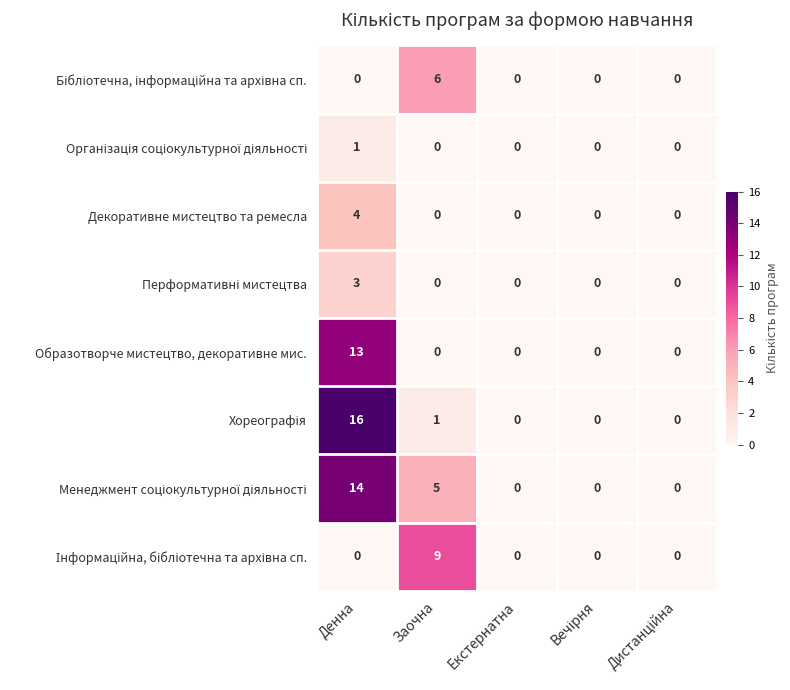

What value does the Образотворче мистецтво, декоративне мис. series have at Денна, to the nearest 5?

15